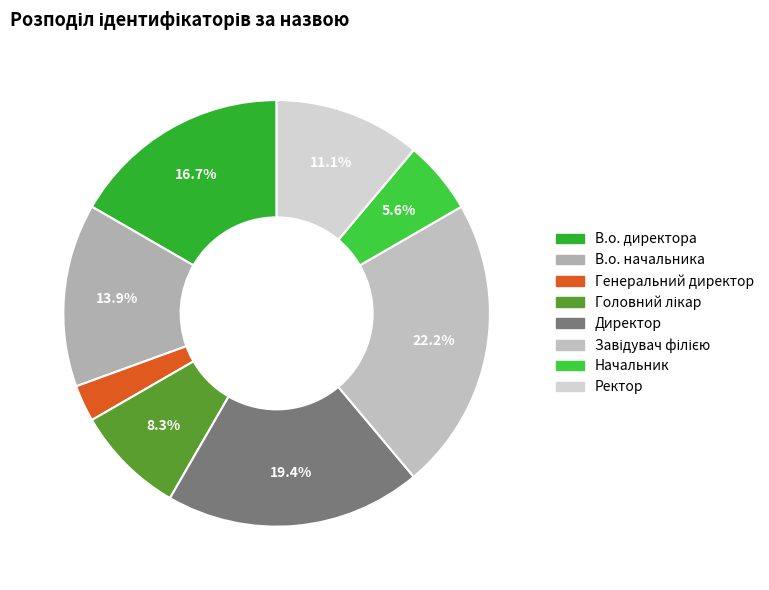

Count the number of slices in the pie.

8